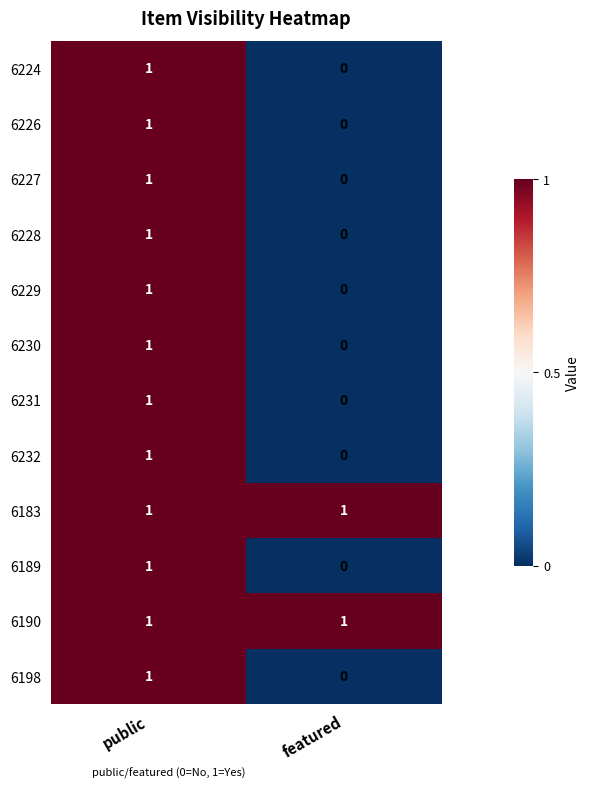

Is it true that 6231 equals 1 at public?

True